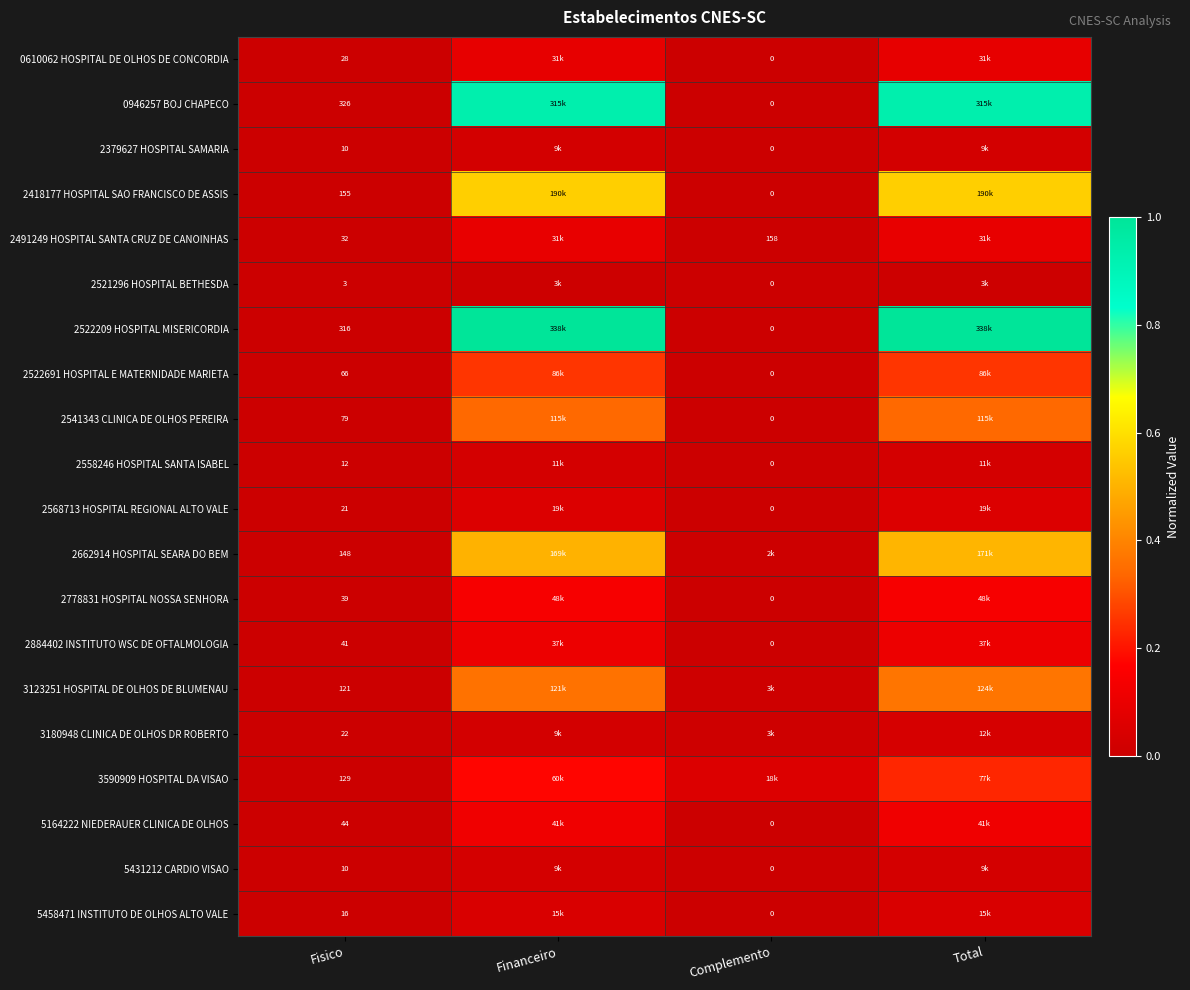

Is the value of 2418177 HOSPITAL SAO FRANCISCO DE ASSIS at Financeiro greater than the value of 2522691 HOSPITAL E MATERNIDADE MARIETA at Financeiro?

Yes